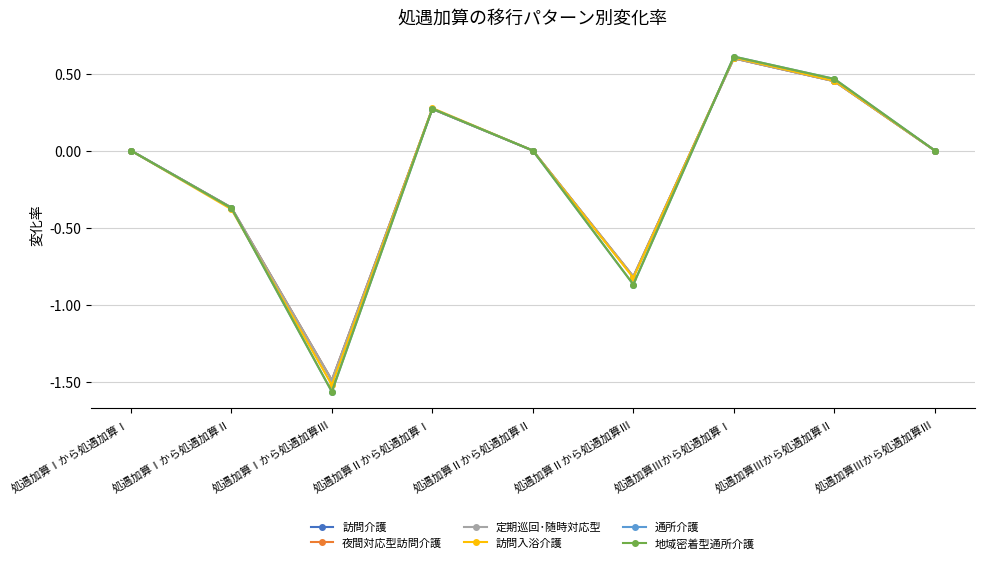

Where do 地域密着型通所介護 and 訪問入浴介護 first cross each other?

処遇加算Ⅰから処遇加算Ⅱ and 処遇加算Ⅰから処遇加算Ⅲ